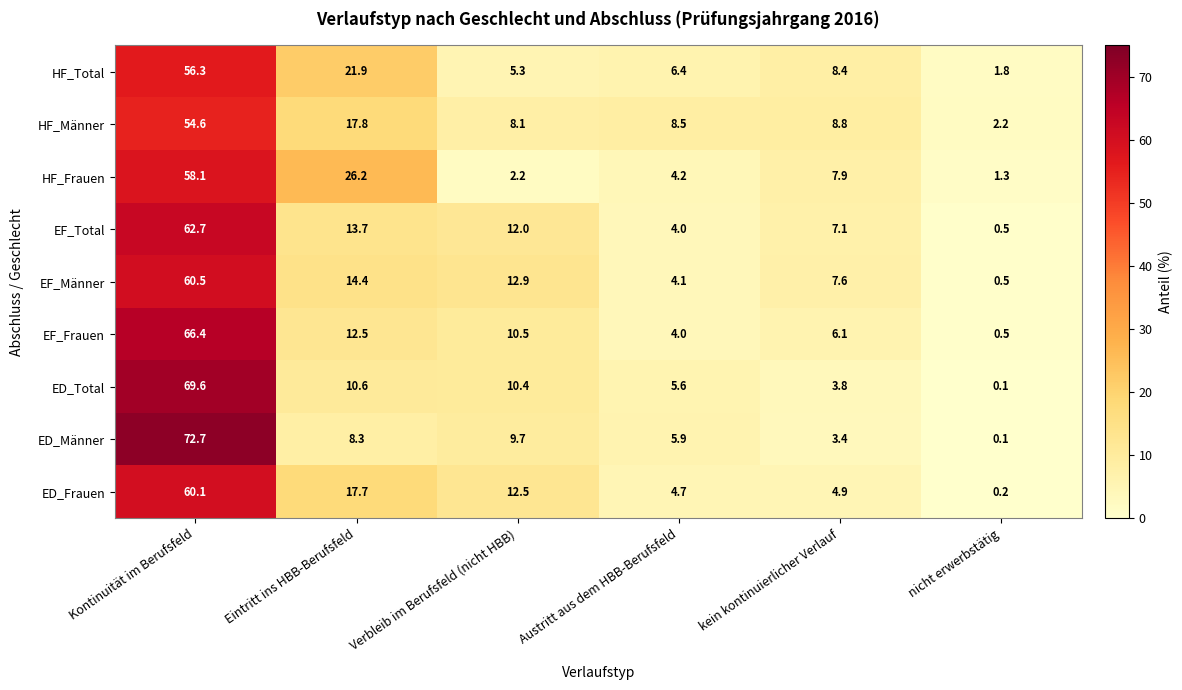

What is the total value across all series at kein kontinuierlicher Verlauf?

58.0